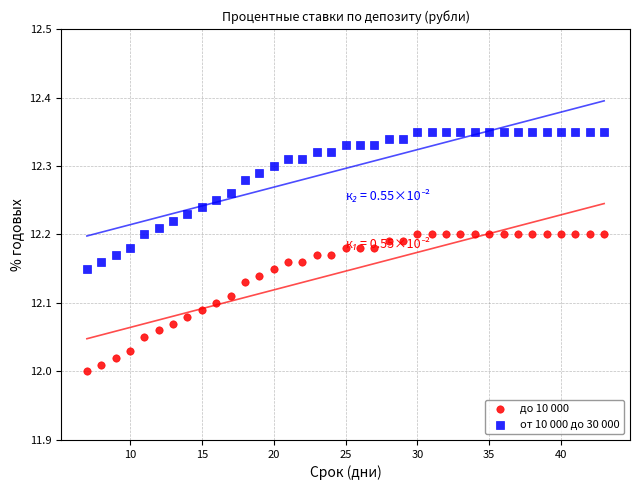

Which series reaches the maximum Y coordinate?

от 10 000 до 30 000